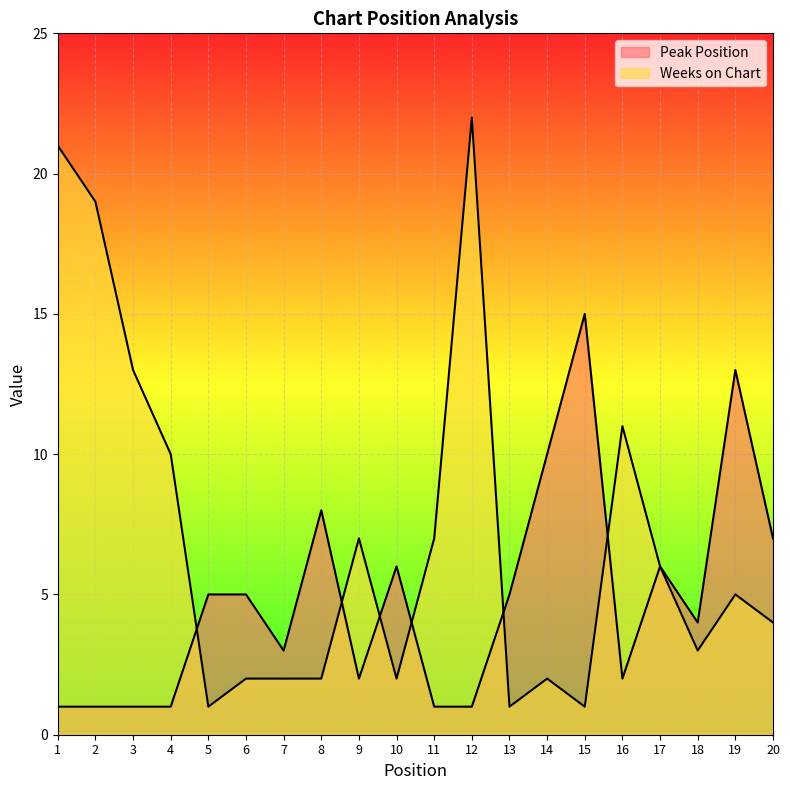

What is the sum of all Weeks on Chart values?

141